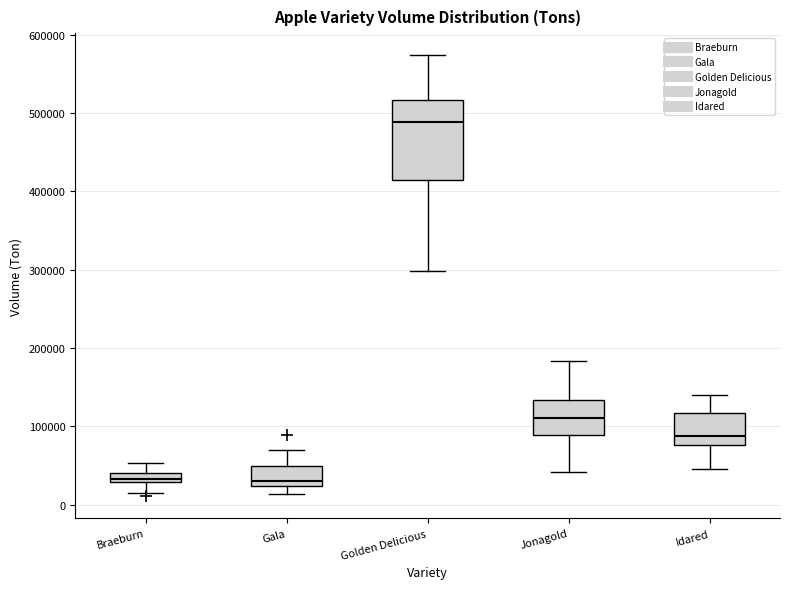

Which box is the tallest, from its lower edge to its upper edge?

Golden Delicious